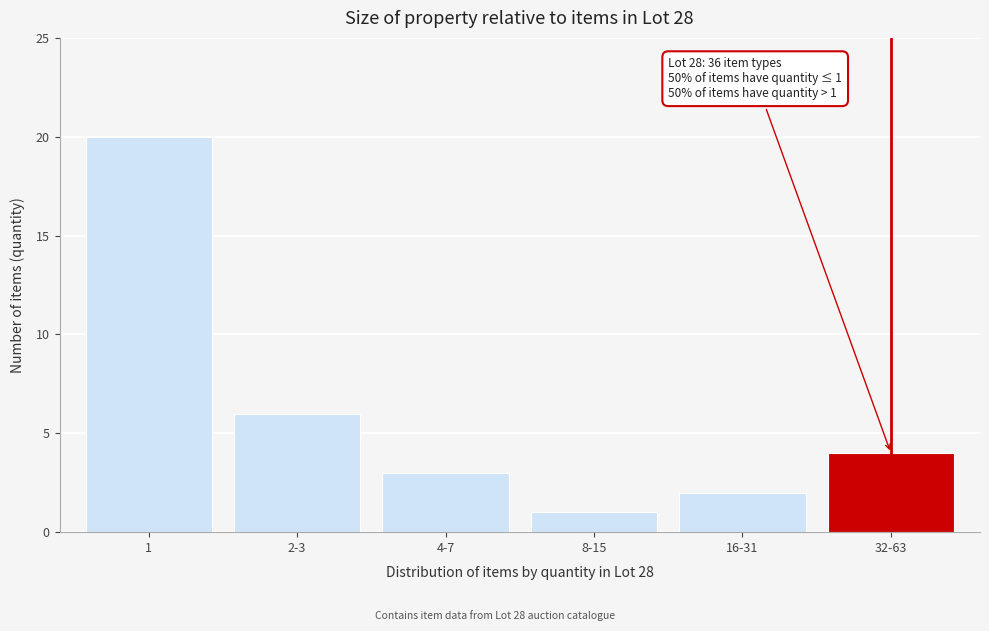

Reading right to left, transcribe all the data shown in this chart.

32-63=4	16-31=2	8-15=1	4-7=3	2-3=6	1=20